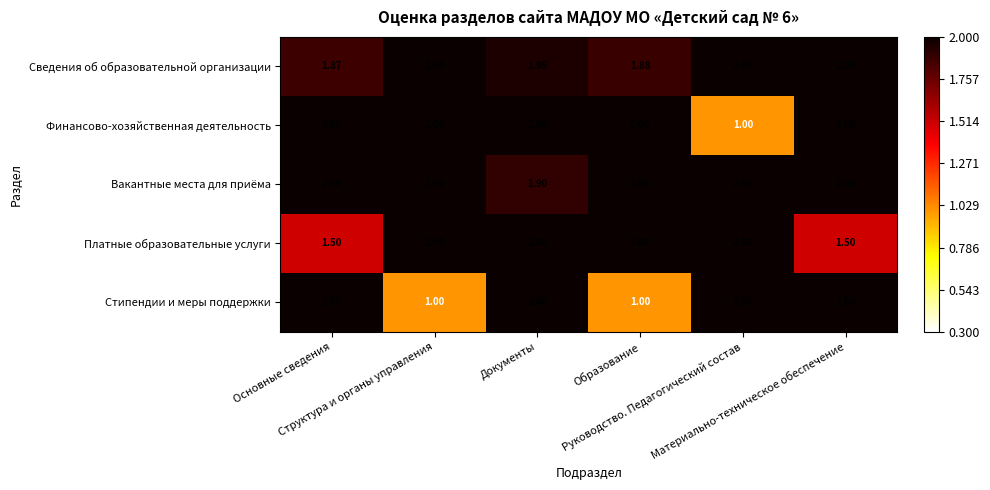

Which series has the largest total across all categories?

Вакантные места для приёма